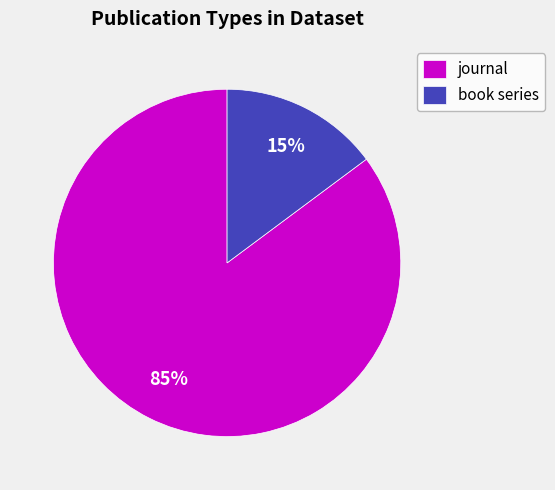

Is there a majority slice in this chart?

Yes